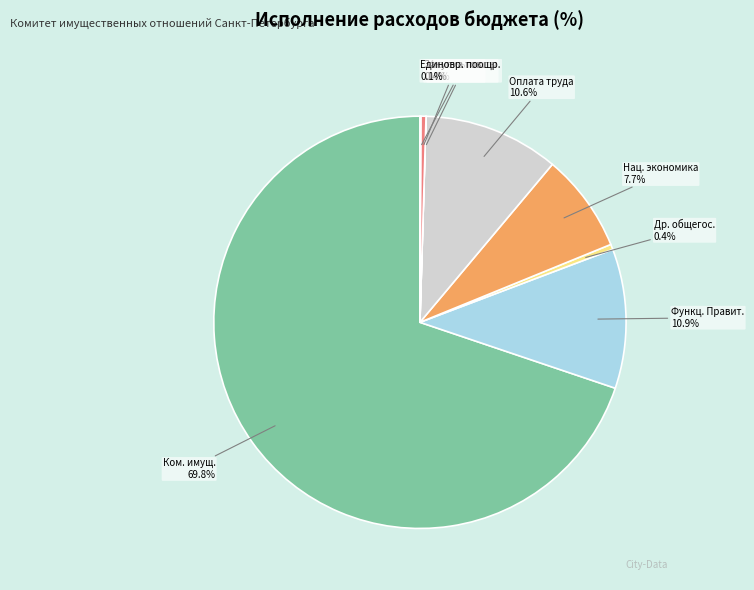

Combined, do Нац. экономика and Оплата труда account for over 50%?

No